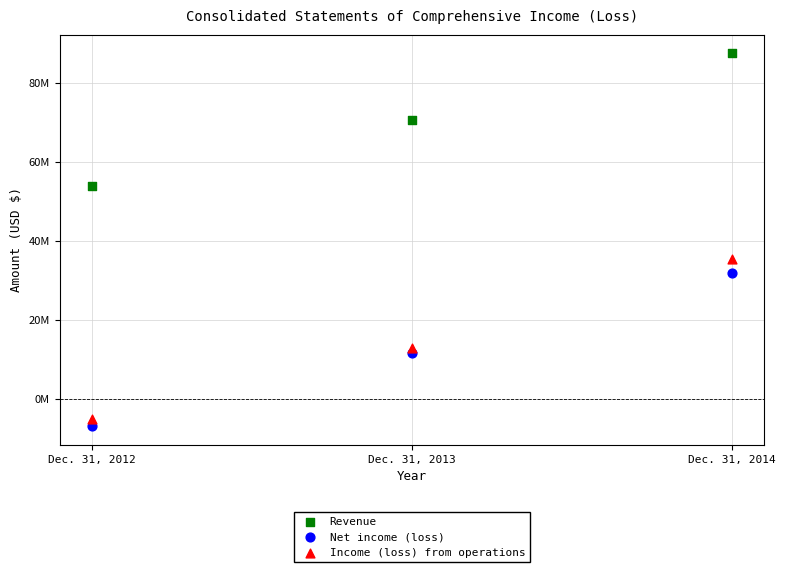

Which series has the widest spread of Y values?

Income (loss) from operations